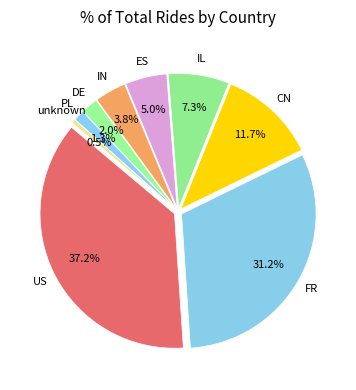

What percentage is the IN slice, to the nearest percent?

4%